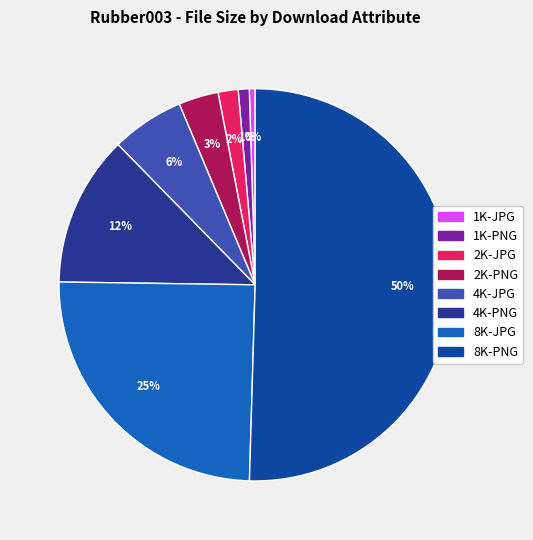

How many slices are in this pie chart?

8